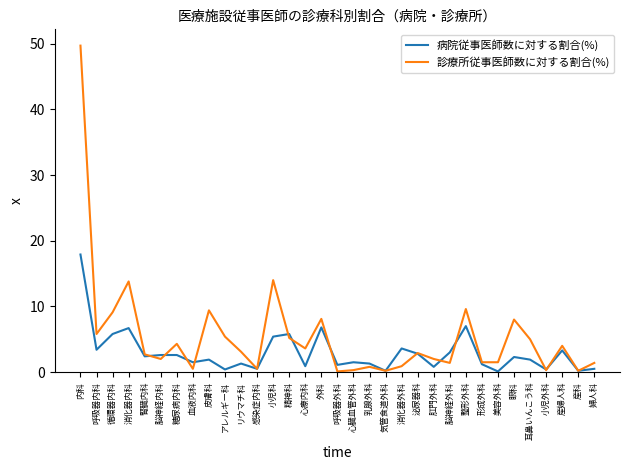

What position from the right is 整形外科?

9